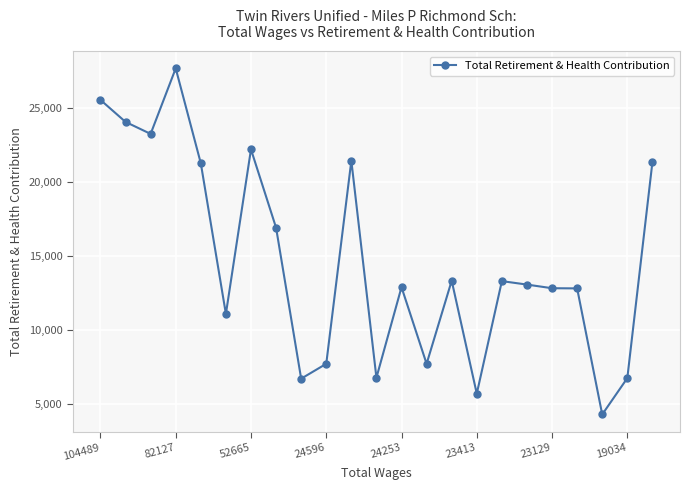

What is the average value?

14721